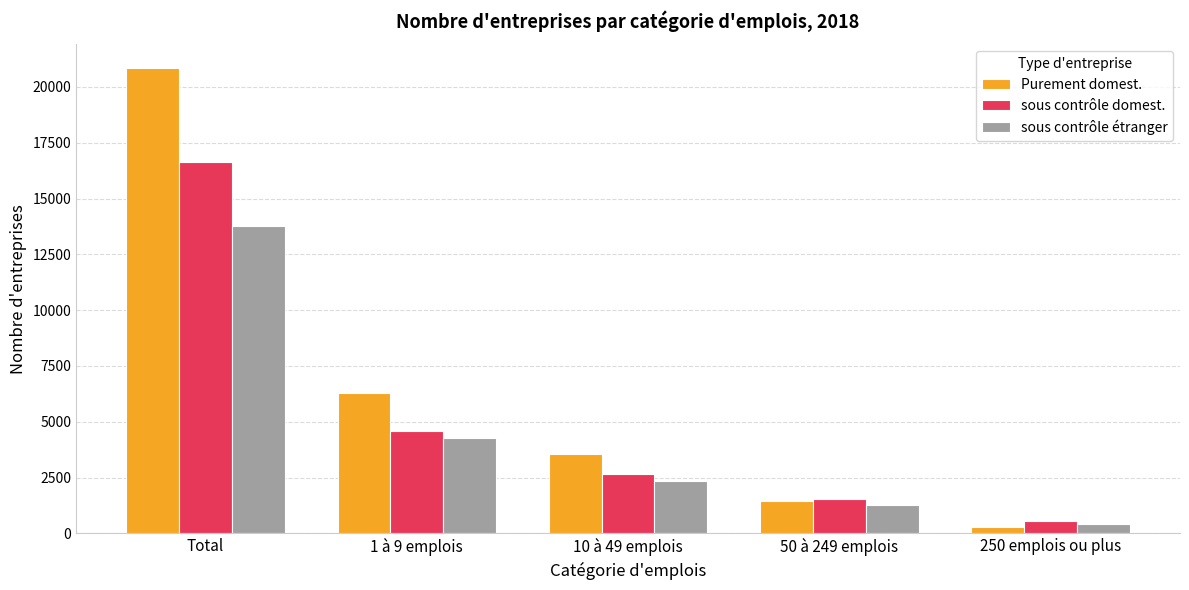

The Purement domest. series shows 5421 at 10 à 49 emplois. True or false?

False